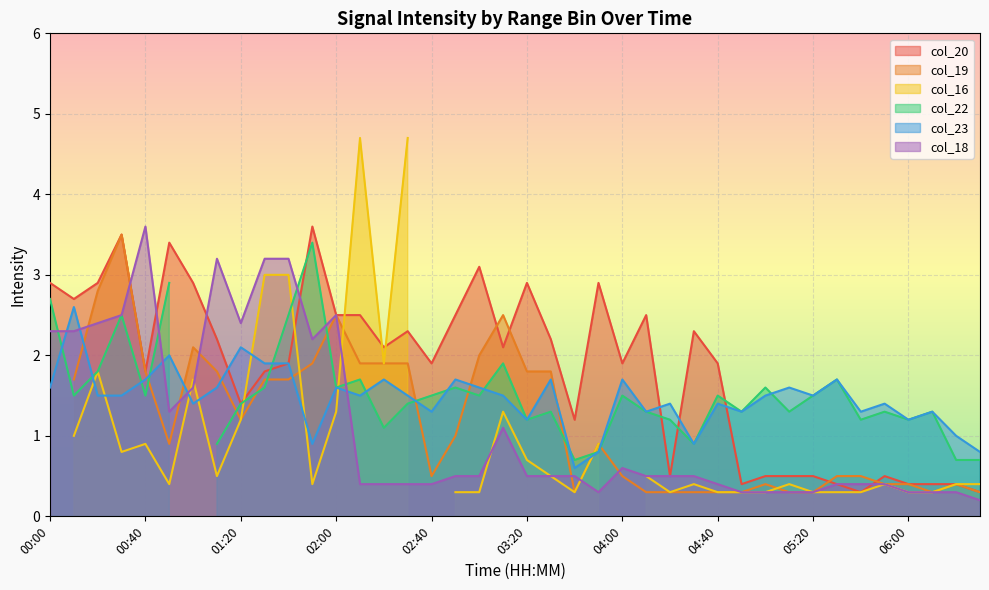

Is it true that col_23 equals 1.1 at 02:00?

False